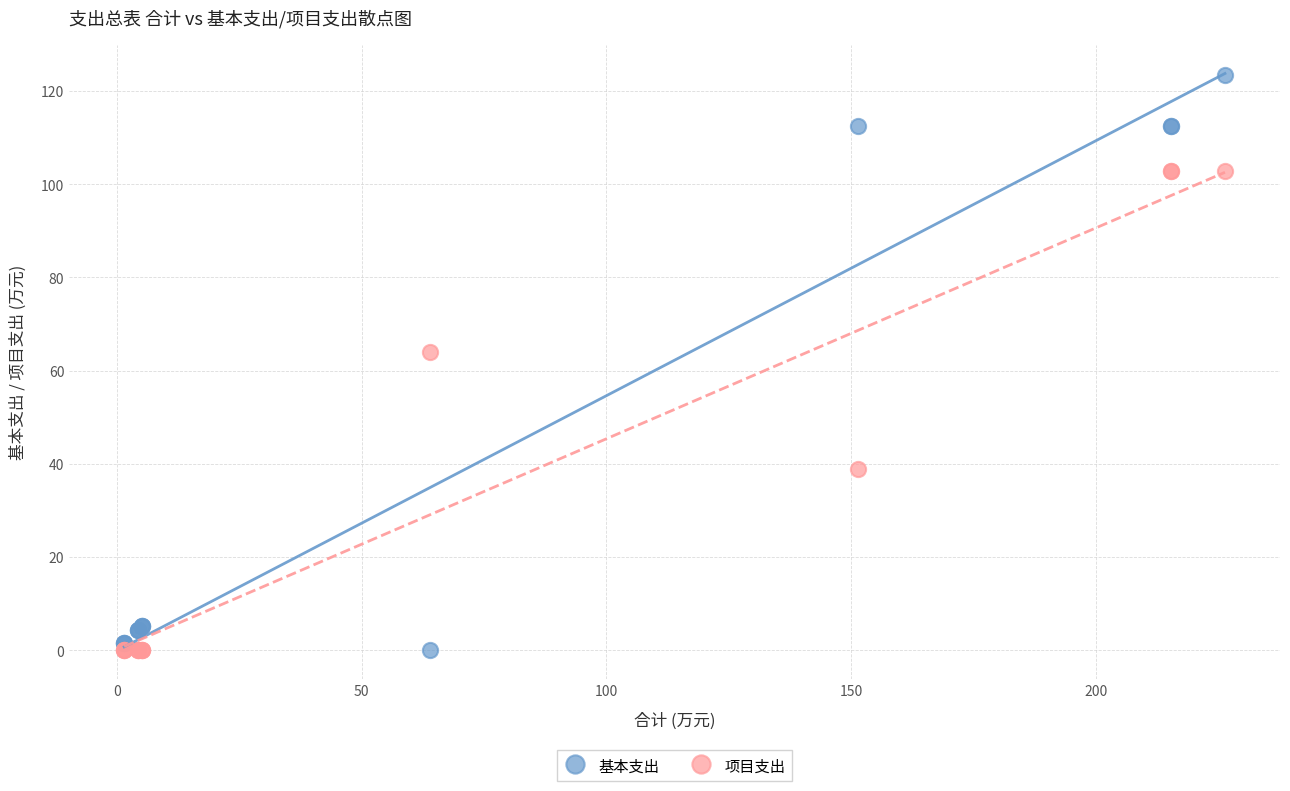

What are all the series names shown in the legend?

基本支出, 项目支出